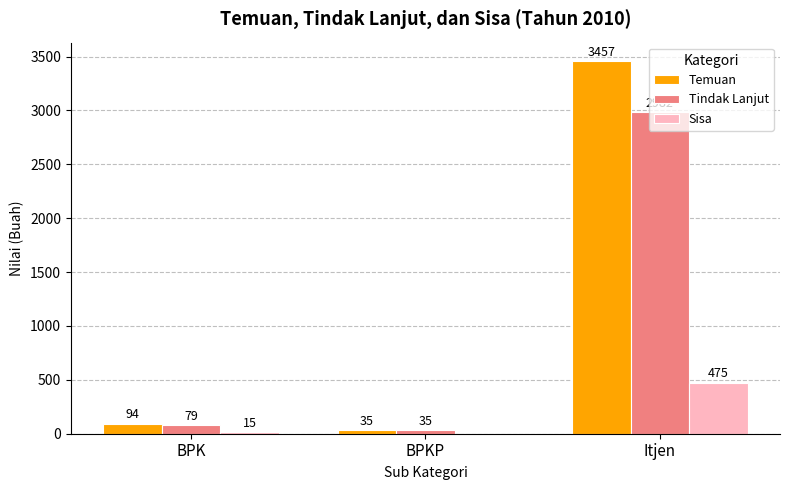

Is the value of Sisa at Itjen greater than the value of Temuan at Itjen?

No